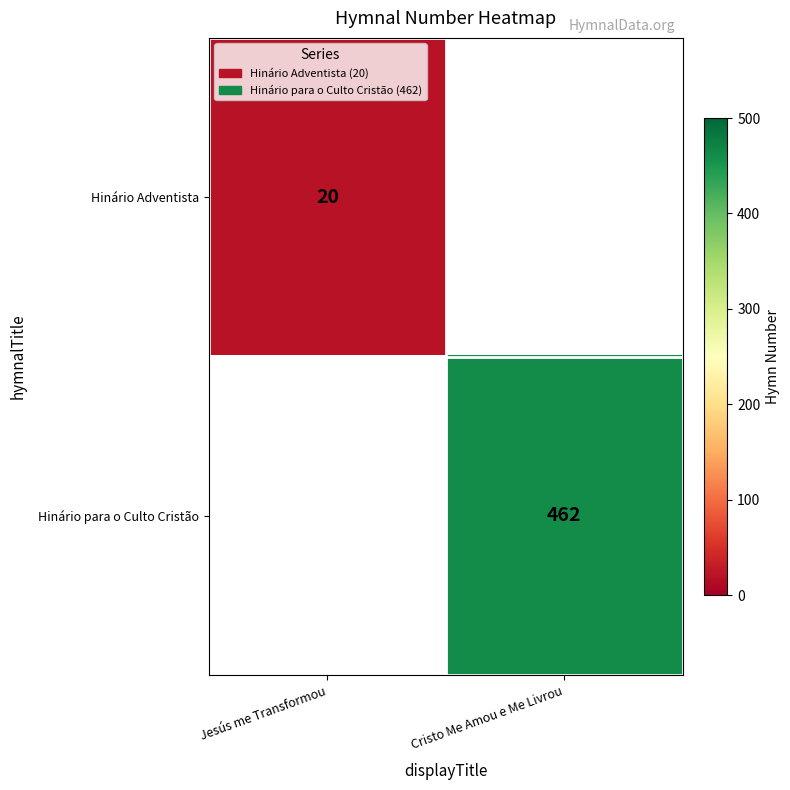

True or false: Hinário para o Culto Cristão has a value of 774 at Cristo Me Amou e Me Livrou.

False